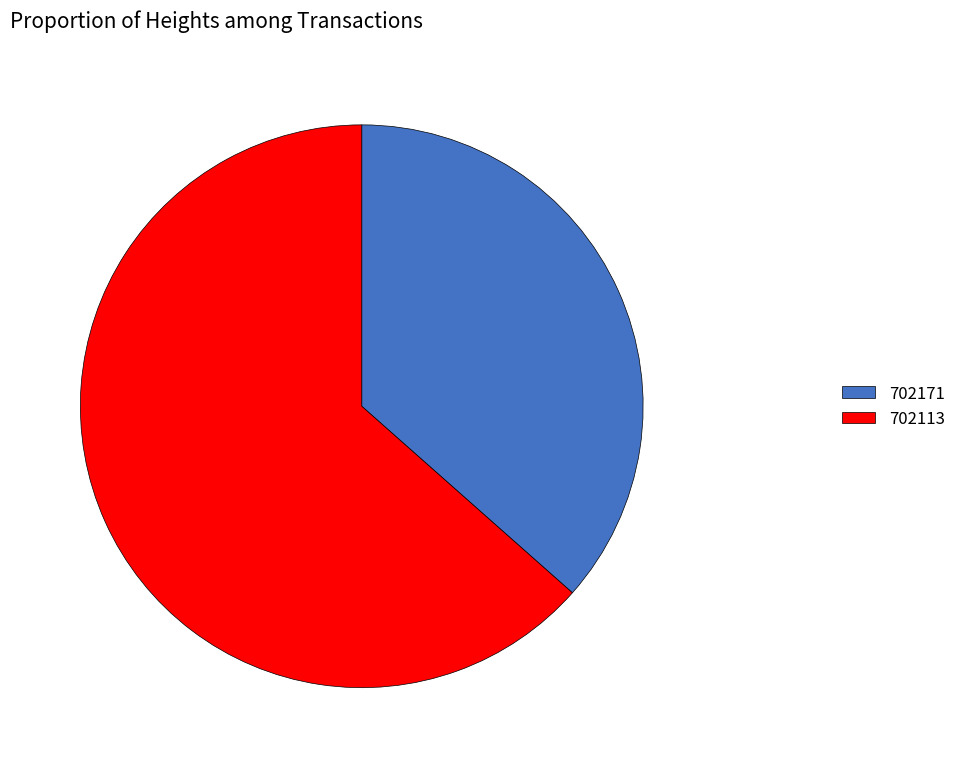

Is it true that 702113 is 56% of the pie?

False